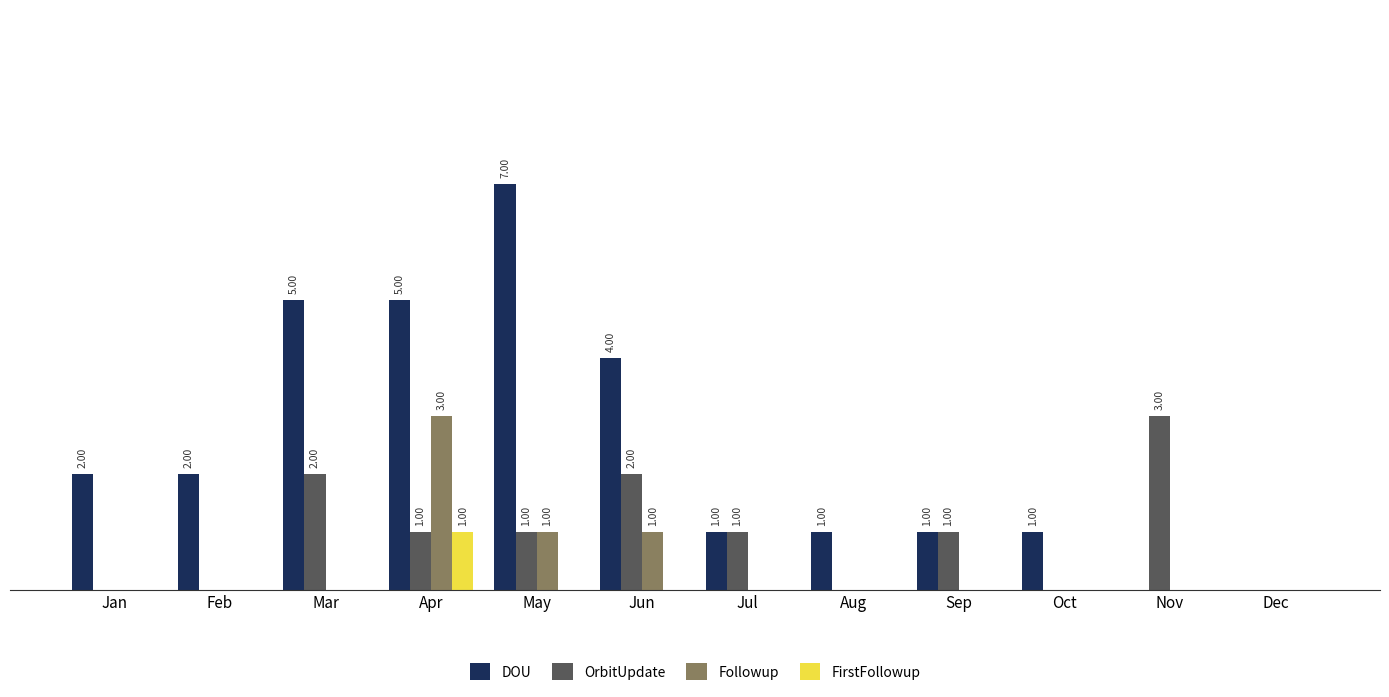

Which series changed the most between Mar and Aug?

DOU